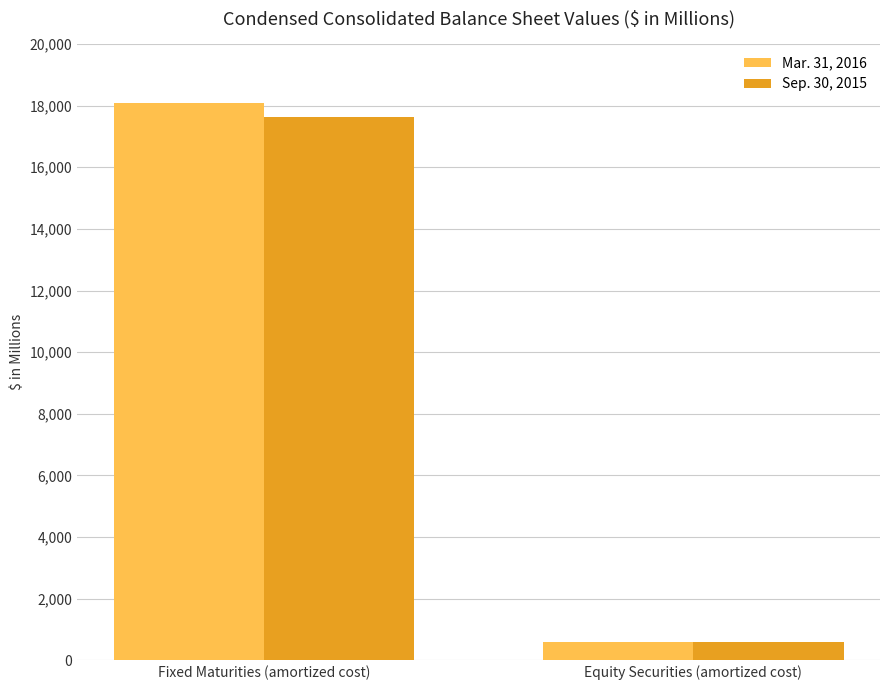

What is the sum of all Sep. 30, 2015 values?

18219